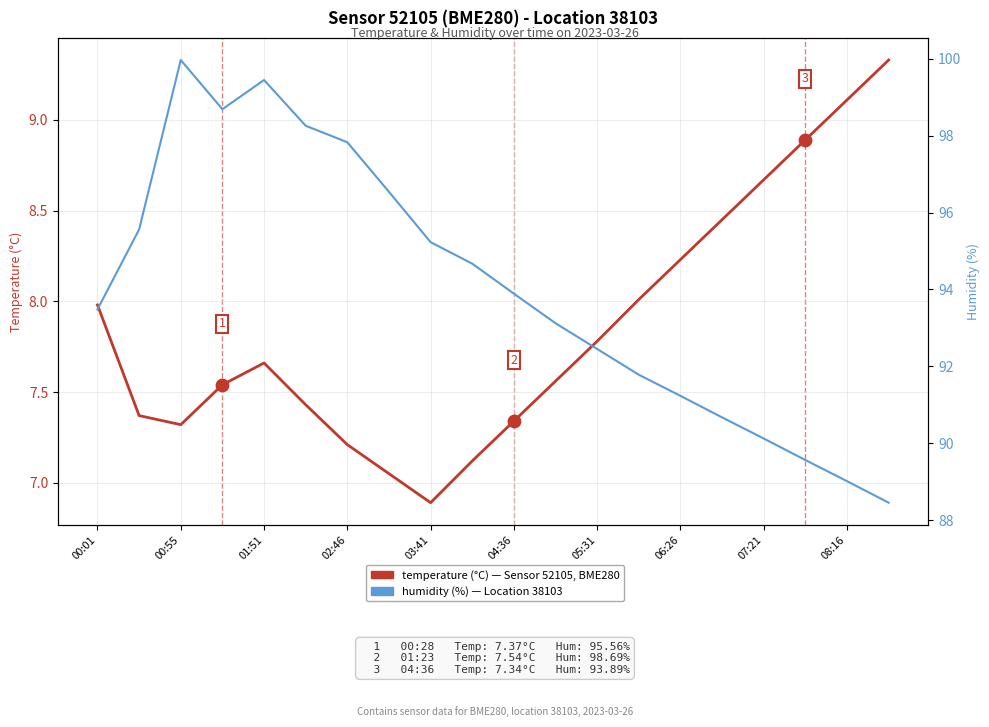

Is the value of humidity (%) at 02:46 greater than the value of temperature (°C) at 00:01?

Yes